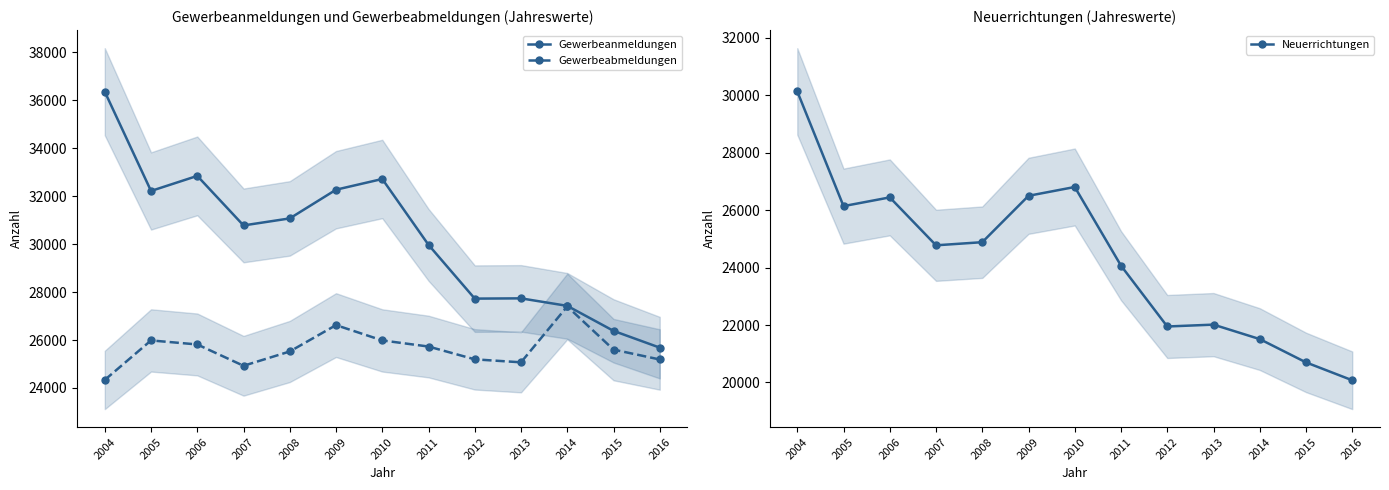

What is the value of the Gewerbeabmeldungen point at the 12th from the left?

25601